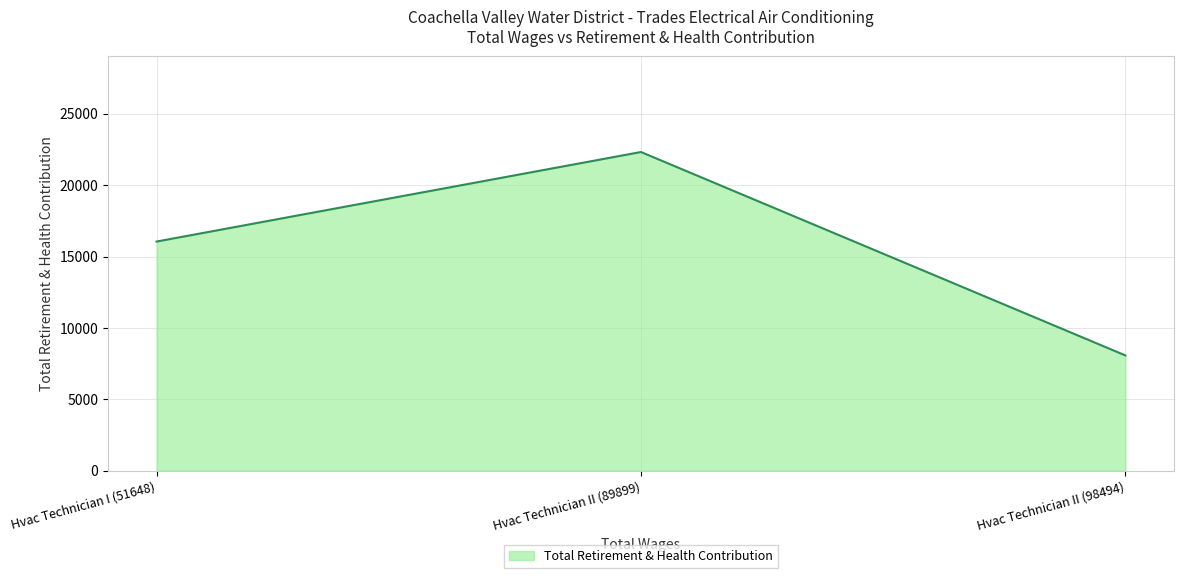

What is the difference between the values at Hvac Technician I (51648) and Hvac Technician II (98494)?

7978